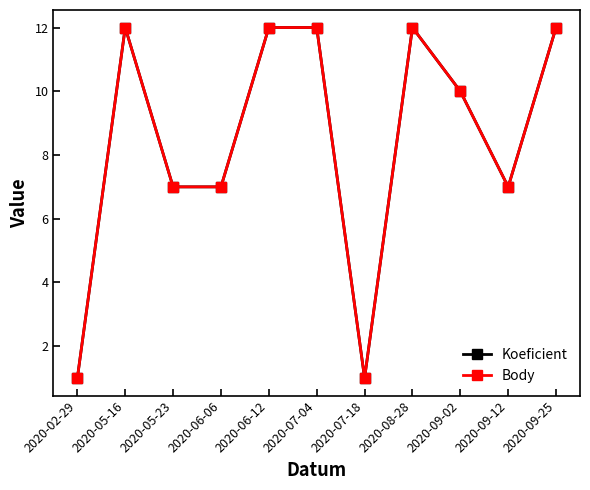

At which label does Koeficient reach its minimum?

2020-02-29